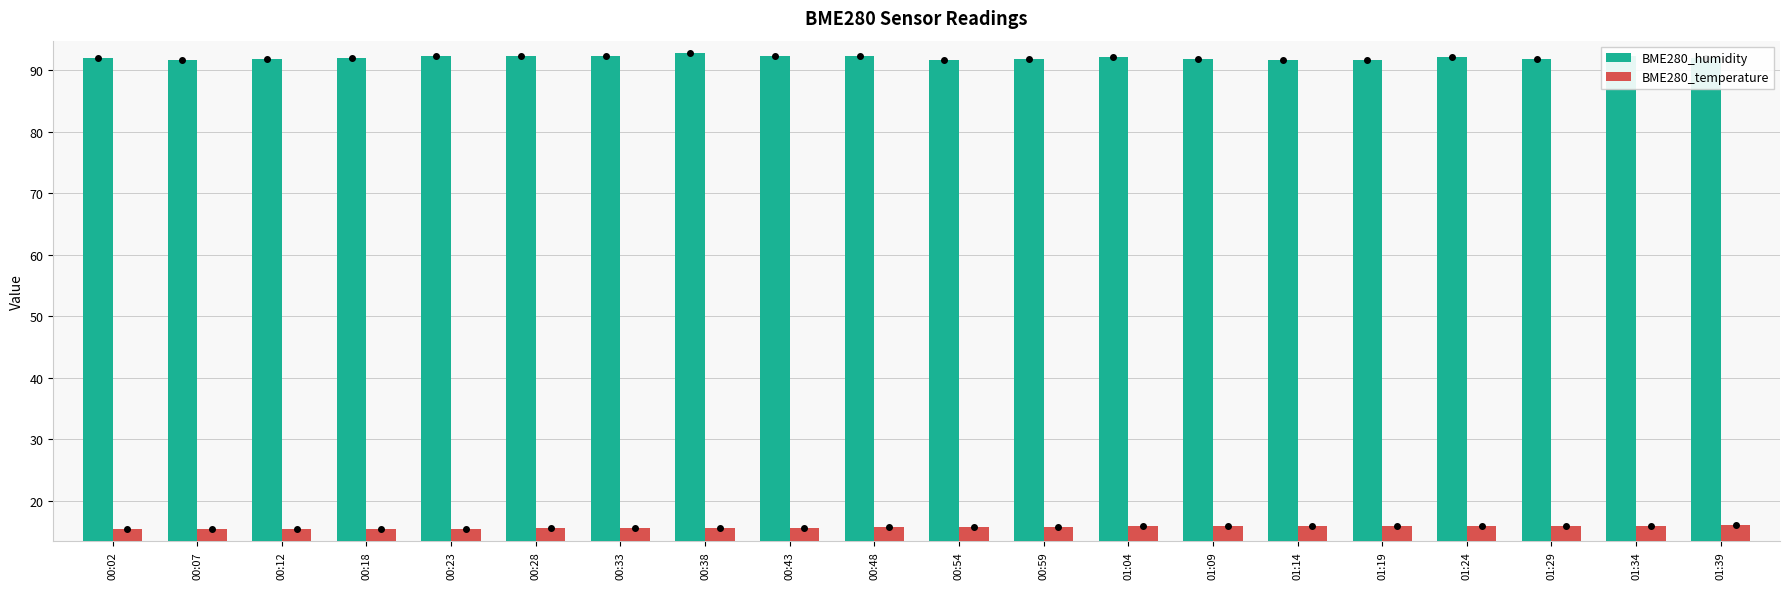

What is the difference between the maximum and minimum values in the BME280_humidity series?

1.2